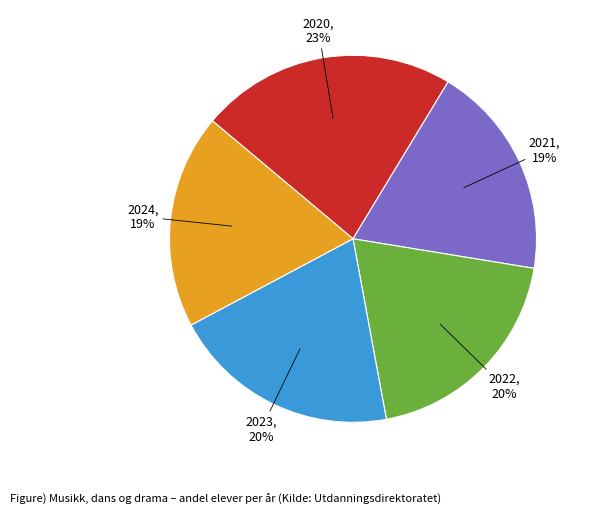

How many slices are in this pie chart?

5